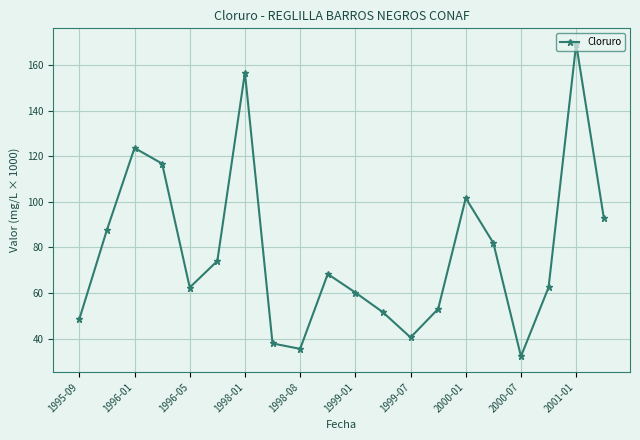

Count the number of data series in this chart.

1